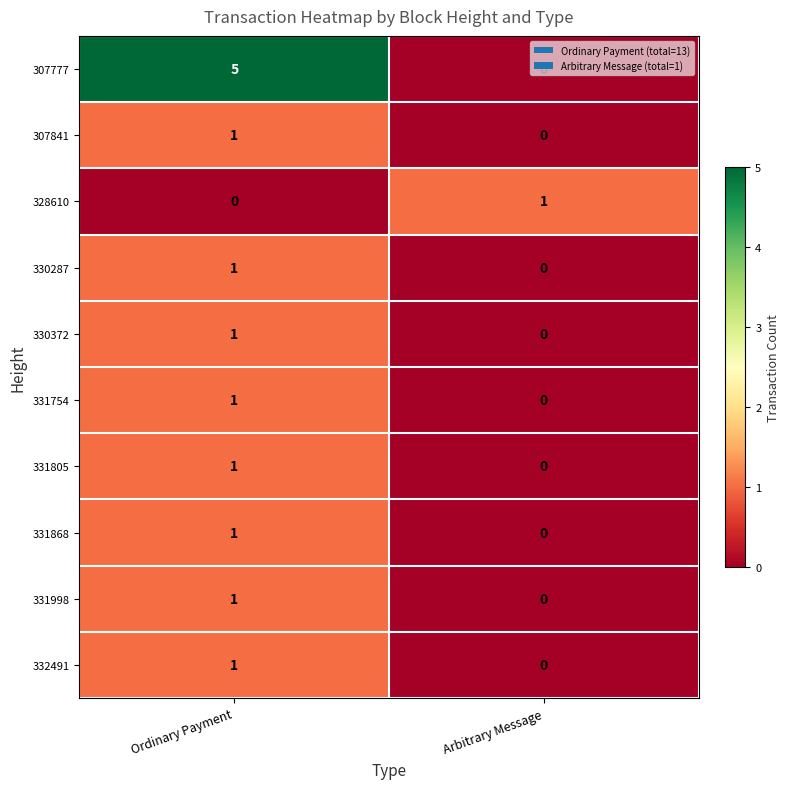

At which label does 331998 reach its minimum?

Arbitrary Message